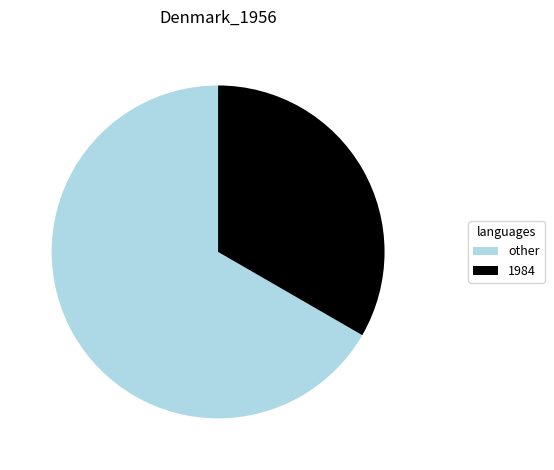

Is it true that 1984 is 26% of the pie?

False